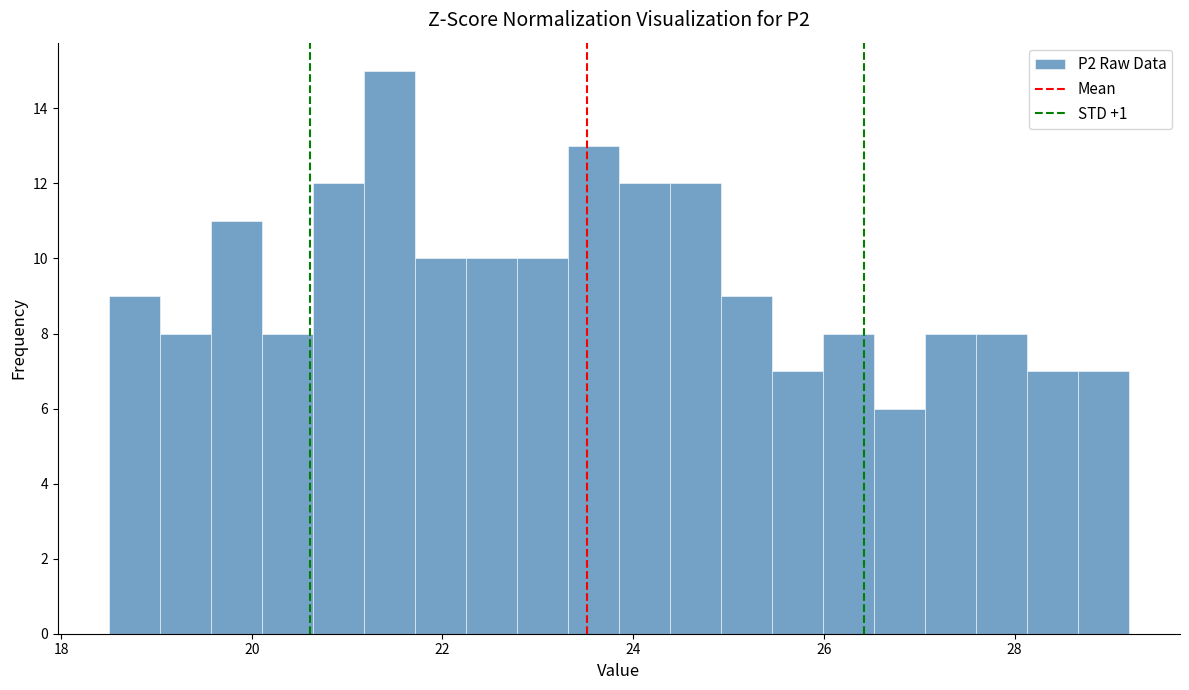

Around what value on the x-axis is the tallest bar? Give the approximate position of its centre, as read against the axis.

21.4